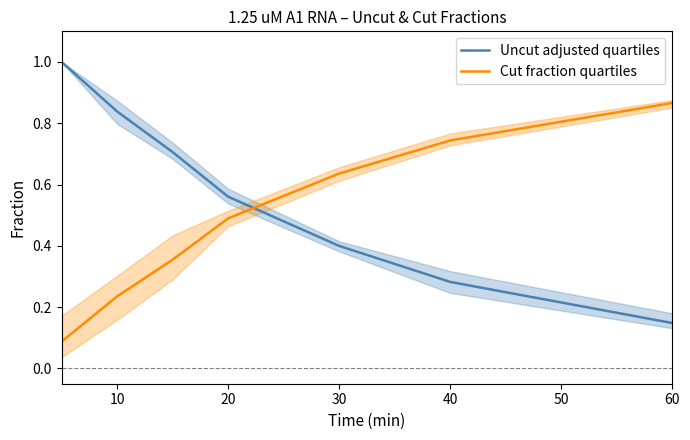

Which has a higher value, 10 or 60?

10